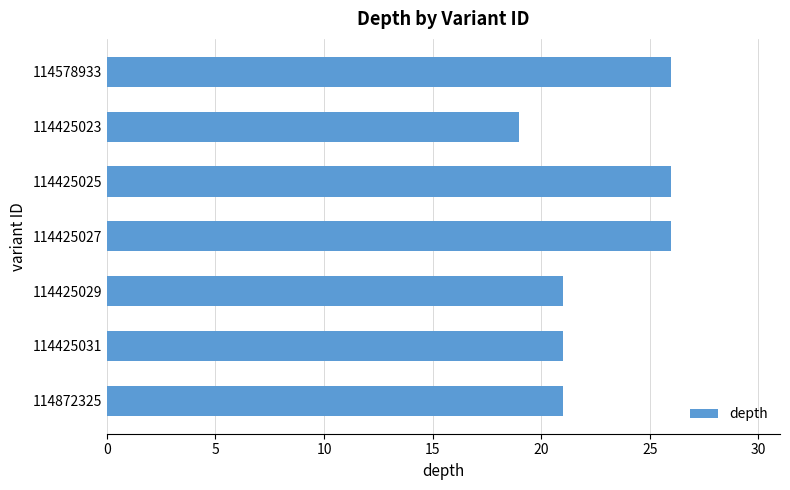

How many distinct data groups are displayed?

1